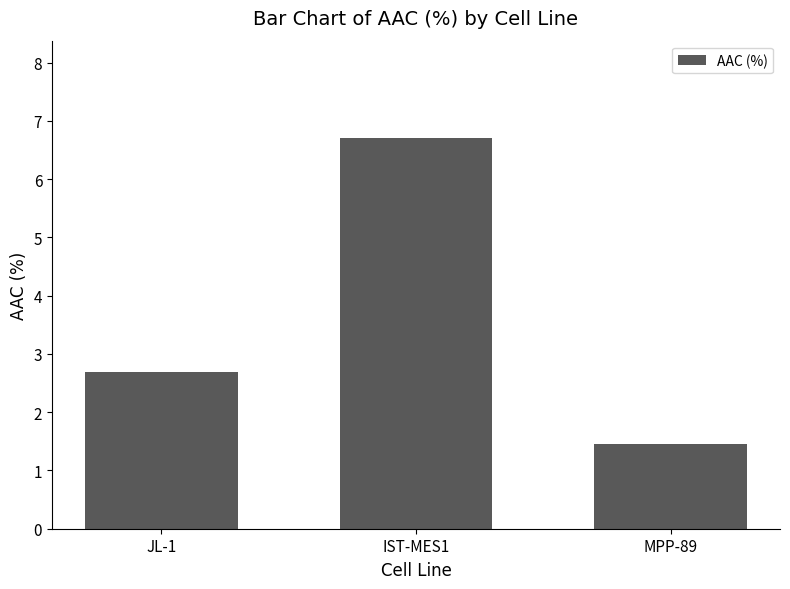

Reading left to right, list all the values displayed in this chart.

JL-1=2.7	IST-MES1=6.7	MPP-89=1.4